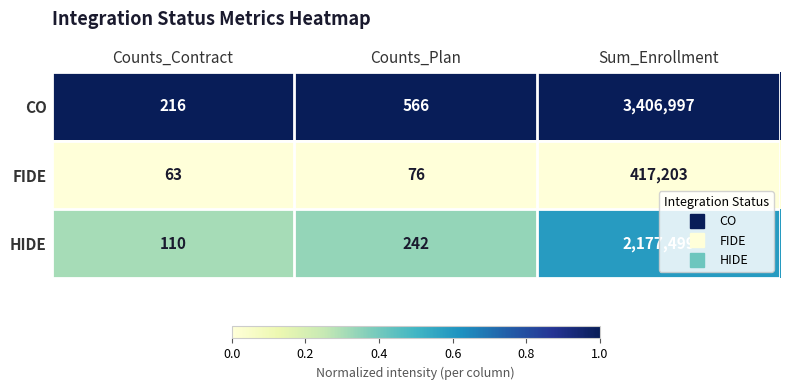

What is the spread (max minus min) of values at Counts_Contract?

153